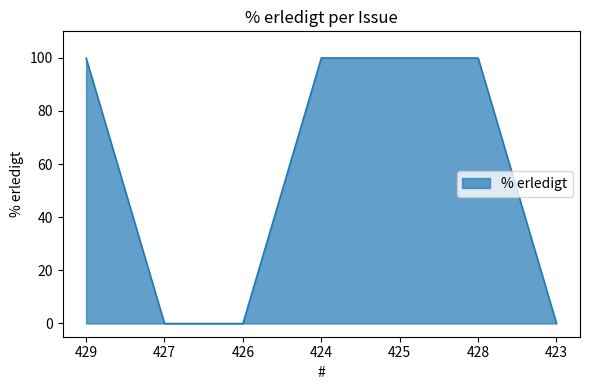

What is the maximum value shown in the chart?

100